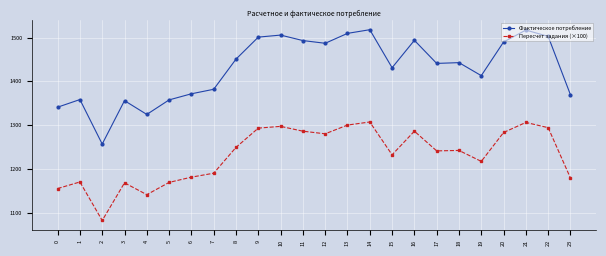

Count the number of categories in the chart.

24